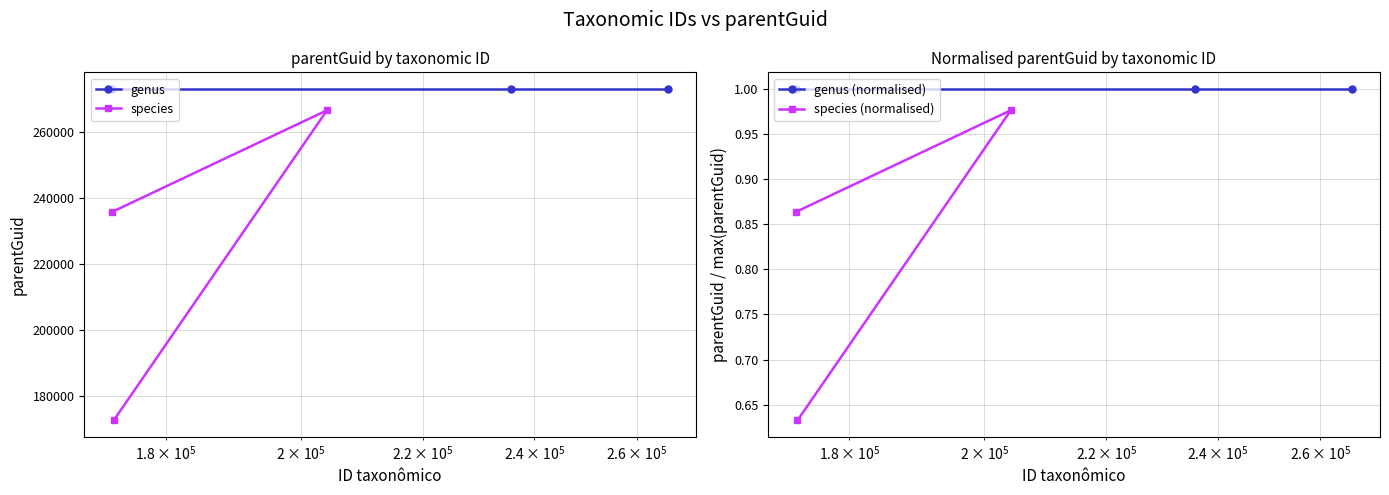

Reading left to right, extract all data points from this chart.

genus: 272973.0	272973.0	272973.0
species: 172661.0	266512.0	235755.0
genus (normalised): 1.0	1.0	1.0
species (normalised): 0.6	1.0	0.9